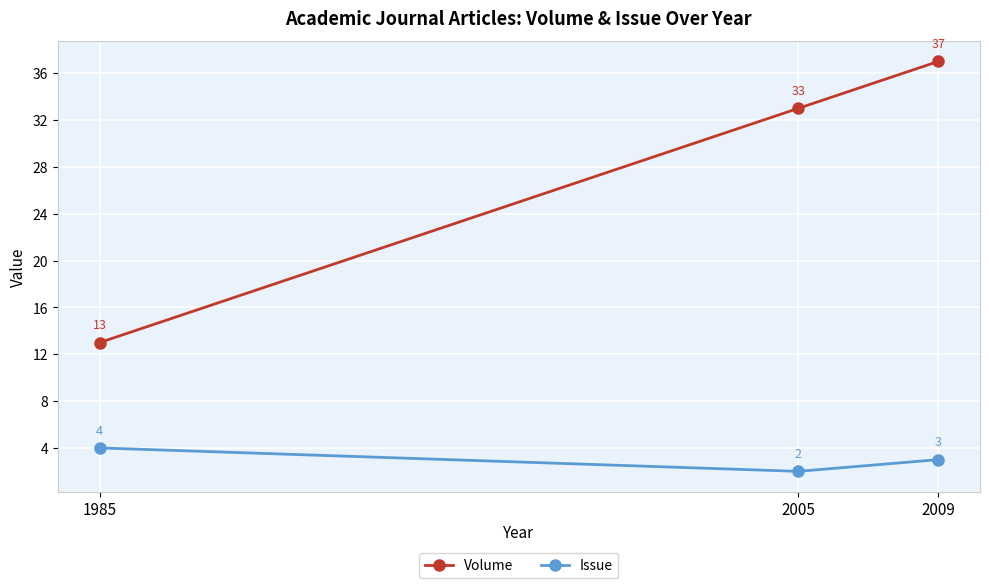

How many values in the Volume series are below 33?

1